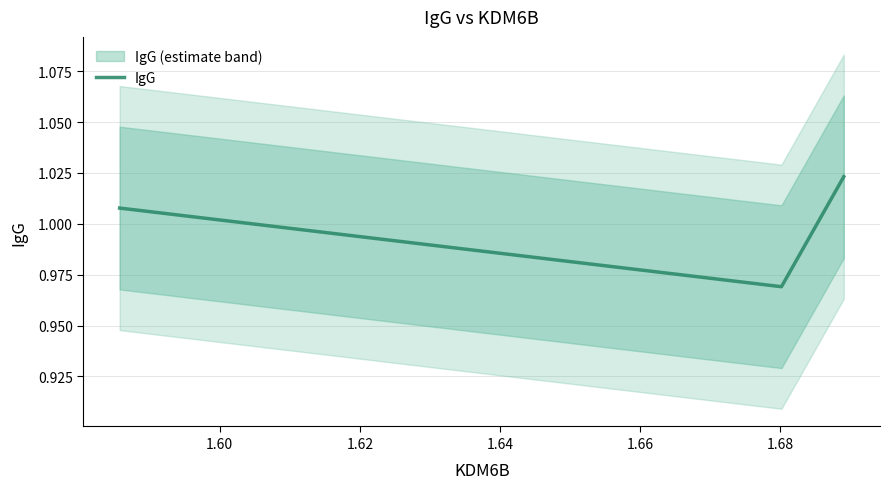

Reading left to right, what are all the values shown in this chart?

1.0	1.0	1.0